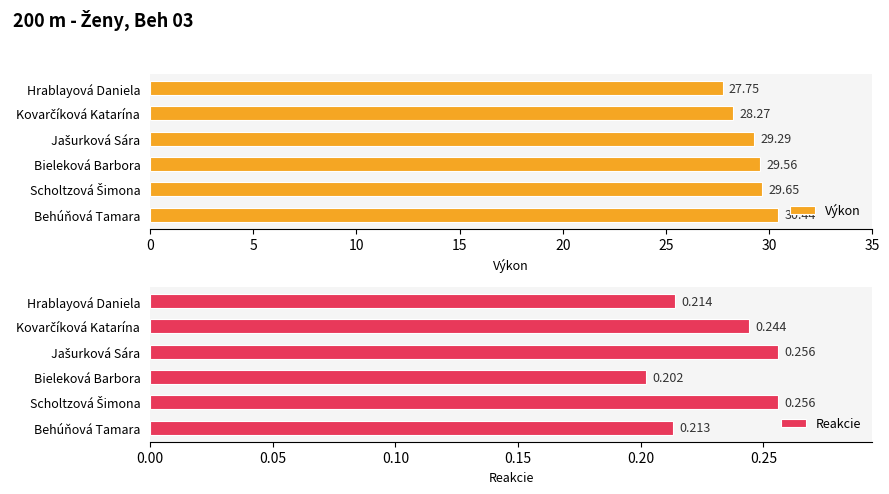

What is the average value of the Výkon series?

29.2